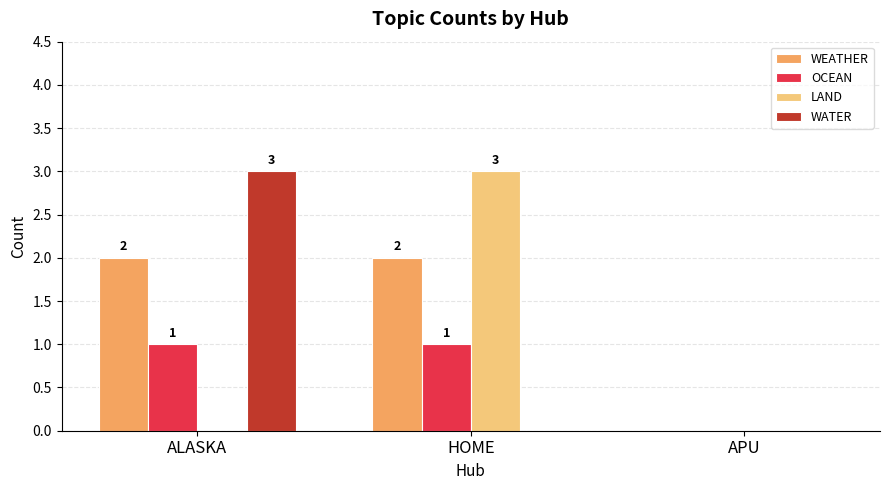

What is the sum of all LAND values?

3